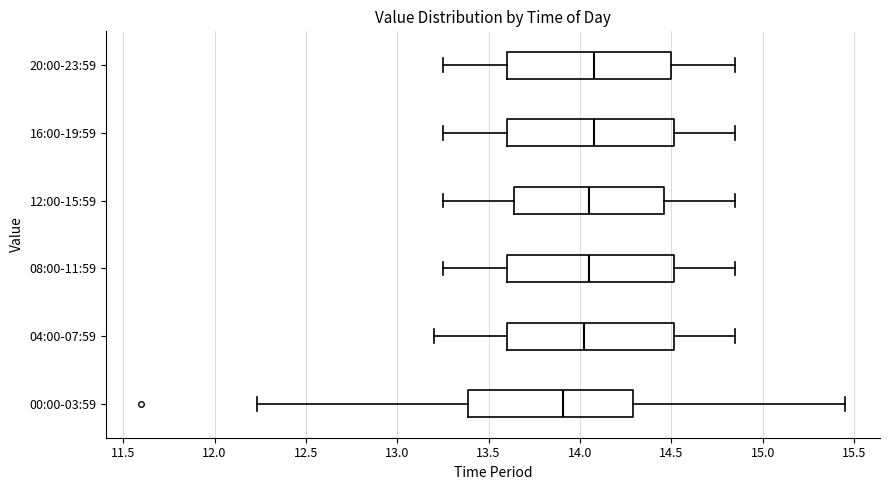

Reading bottom to top, read every box against the x-axis: the position of its median line, the range the box covers, and the ends of its whiskers. The values are not printed on the chart, so give them approximately, as read against the axis.

00:00-03:59: median 13.90, box 13.40 to 14.30, whiskers 12.25 to 15.45
04:00-07:59: median 14.05, box 13.60 to 14.50, whiskers 13.20 to 14.85
08:00-11:59: median 14.05, box 13.60 to 14.50, whiskers 13.25 to 14.85
12:00-15:59: median 14.05, box 13.65 to 14.45, whiskers 13.25 to 14.85
16:00-19:59: median 14.10, box 13.60 to 14.50, whiskers 13.25 to 14.85
20:00-23:59: median 14.10, box 13.60 to 14.50, whiskers 13.25 to 14.85